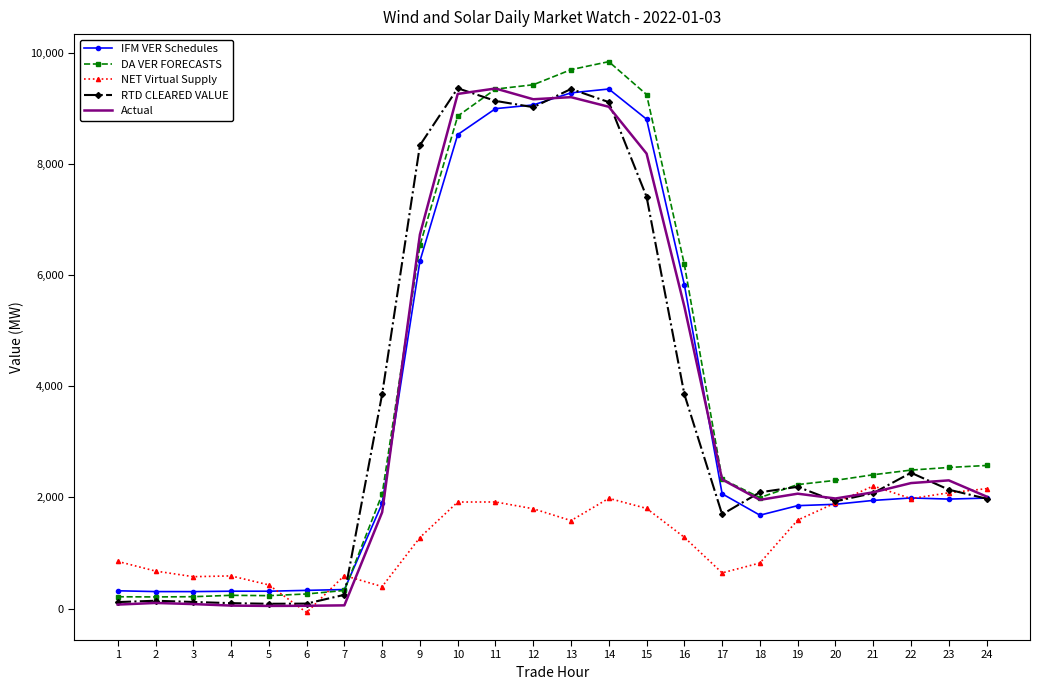

What is the total value across all series at 19?

9934.6